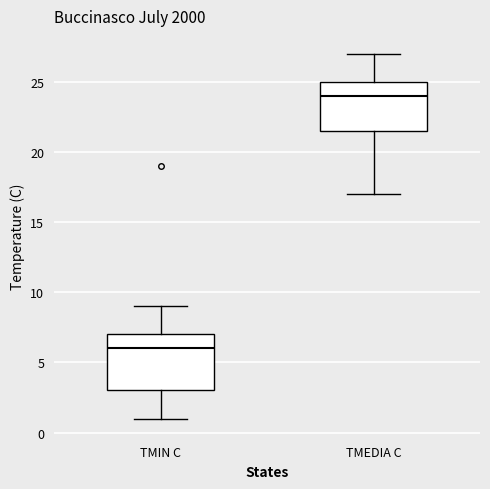

Reading left to right, read every box against the y-axis: the position of its median line, the range the box covers, and the ends of its whiskers. The values are not printed on the chart, so give them approximately, as read against the axis.

TMIN C: median 6.0, box 3.0 to 7.0, whiskers 1.0 to 9.0
TMEDIA C: median 24.0, box 21.5 to 25.0, whiskers 17.0 to 27.0